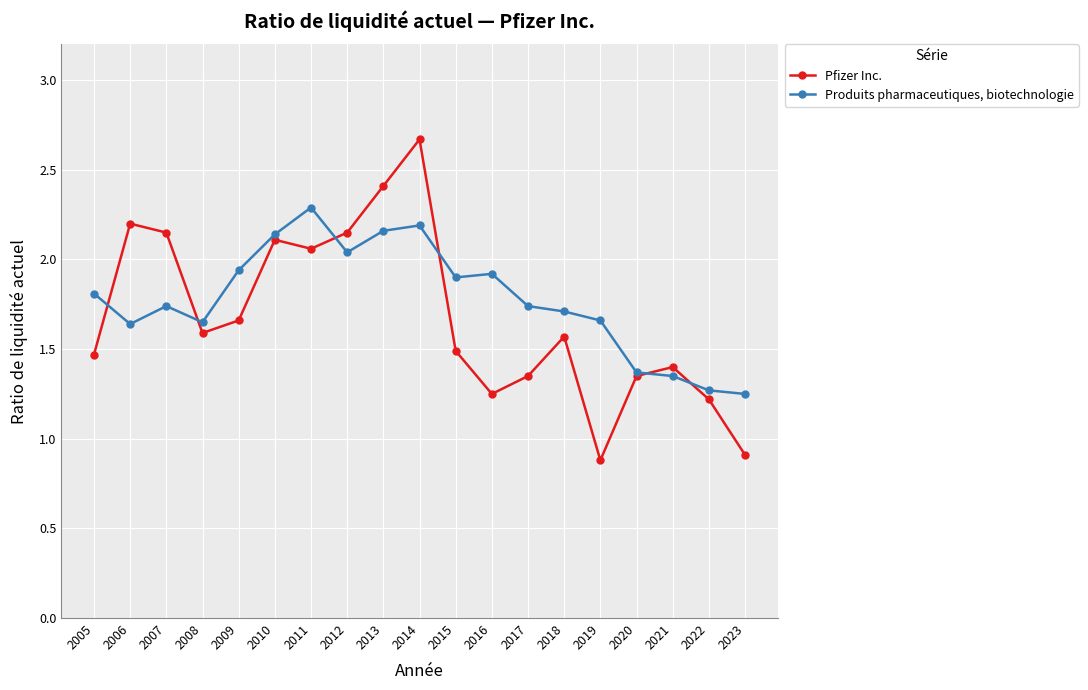

True or false: Produits pharmaceutiques, biotechnologie has more than 2 points higher than both neighbors.

True